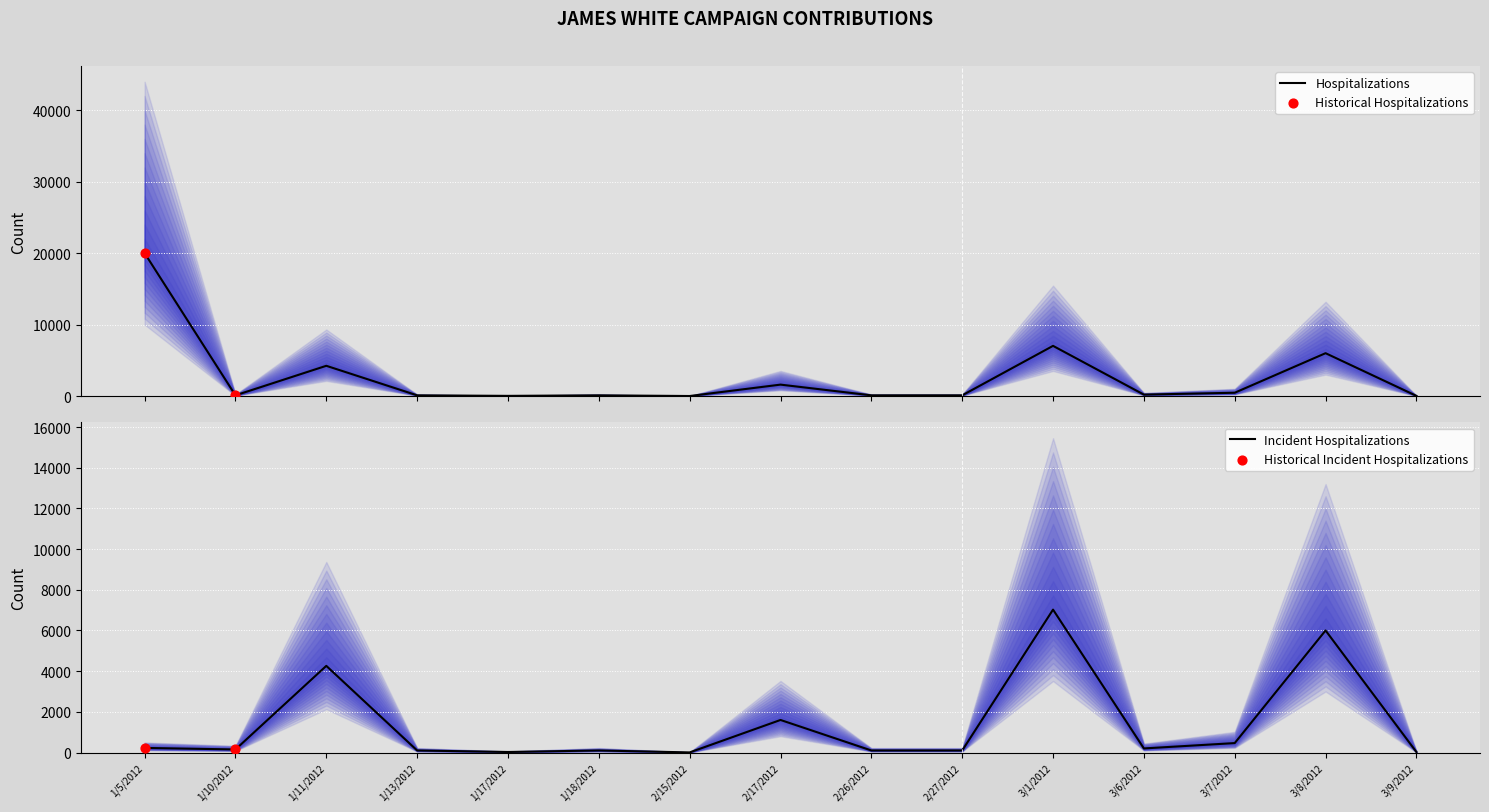

Which series has the largest total across all categories?

Hospitalizations